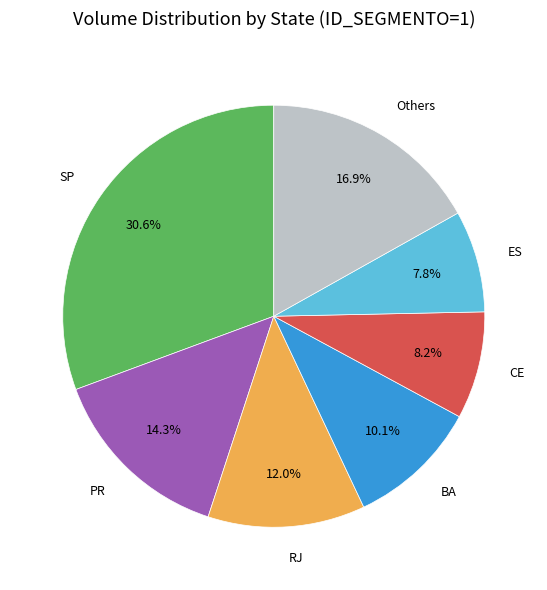

Combined, what portion of the pie is ES and BA?

17.9%